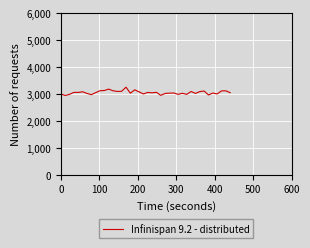

Count the number of categories in the chart.

40